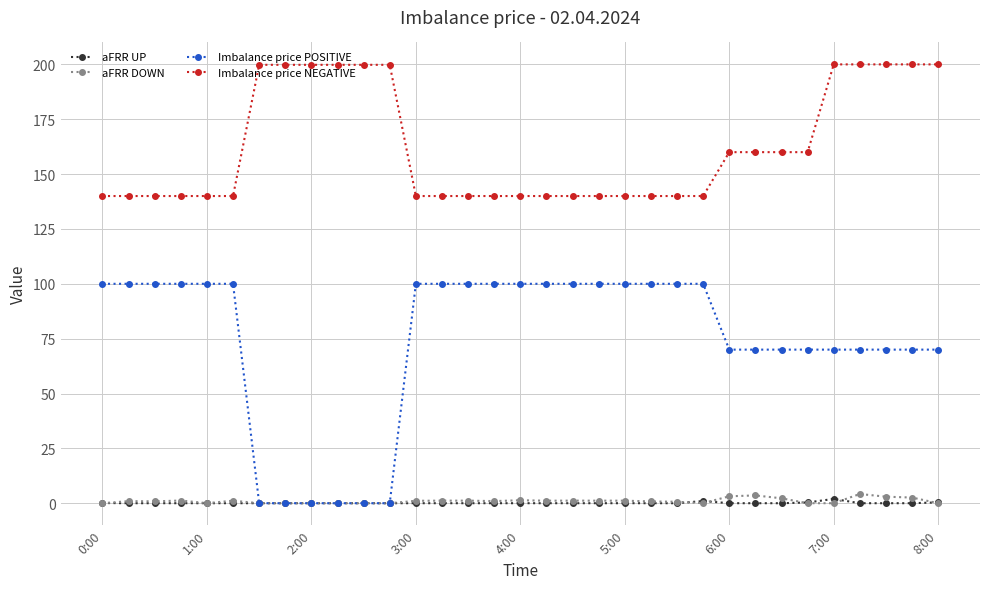

What is the greatest value displayed?

200.0